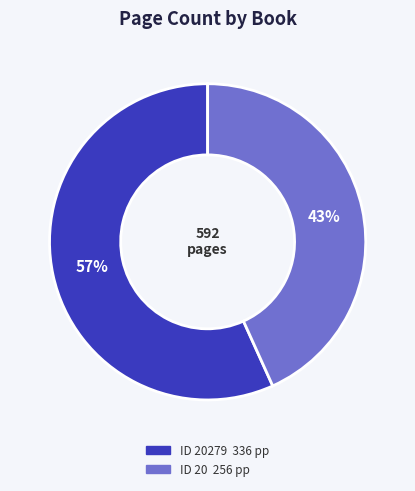

Is there any slice that represents more than half of the pie?

Yes